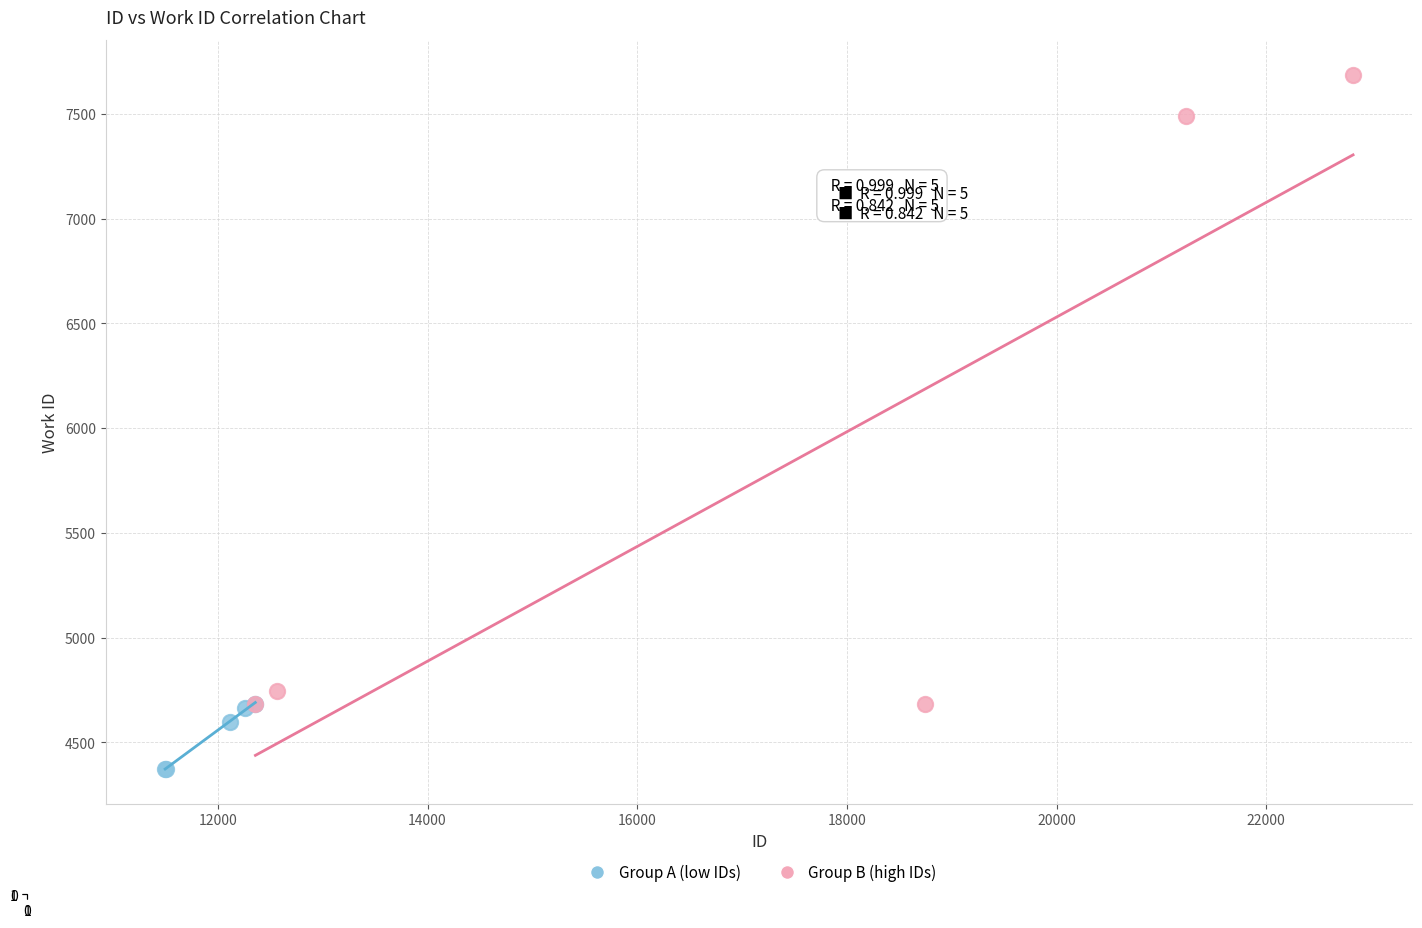

Which series has the widest spread of Y values?

Group B (high IDs)